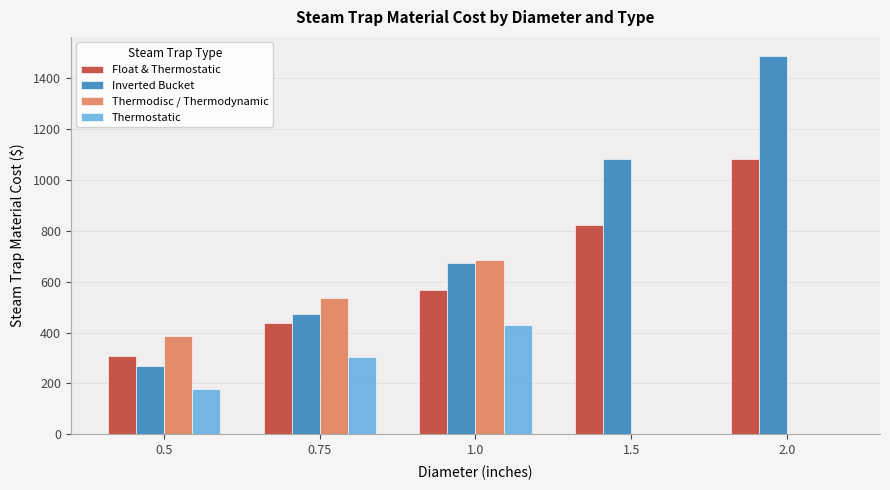

Reading left to right, transcribe all the data shown in this chart.

Float & Thermostatic: 0.5=308.4	0.75=437.4	1.0=566.5	1.5=824.6	2.0=1082.8
Inverted Bucket: 0.5=268.2	0.75=471.4	1.0=674.6	1.5=1081.0	2.0=1487.5
Thermodisc / Thermodynamic: 0.5=384.9	0.75=534.9	1.0=685.0	1.5=0.0	2.0=0.0
Thermostatic: 0.5=179.2	0.75=304.6	1.0=429.9	1.5=0.0	2.0=0.0